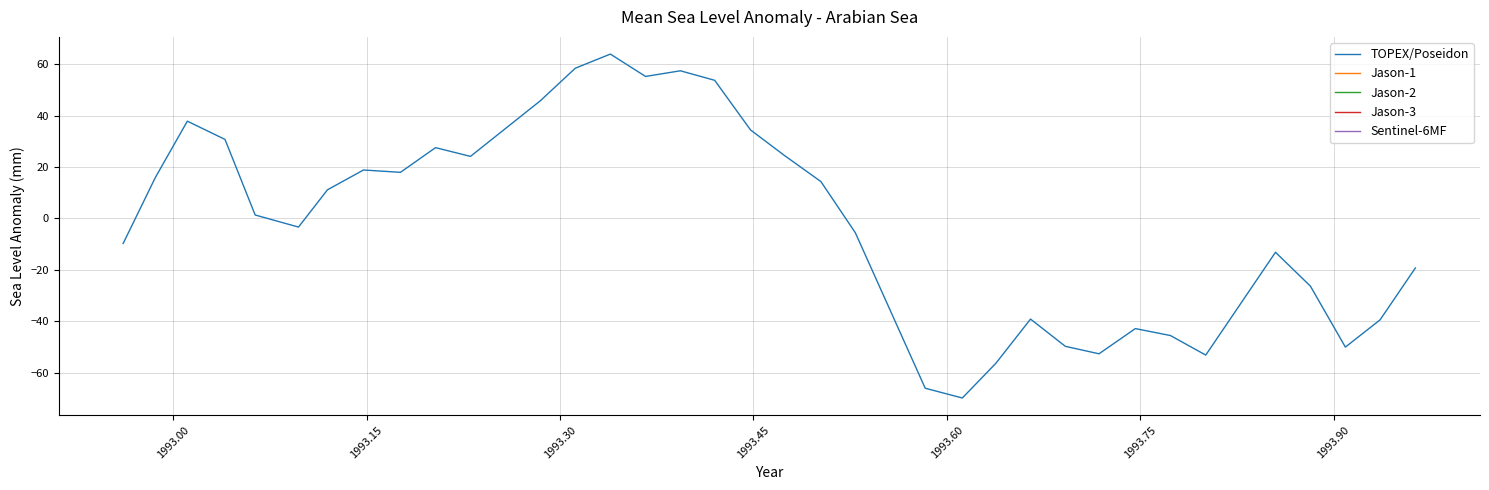

What is the average value?

-1.4